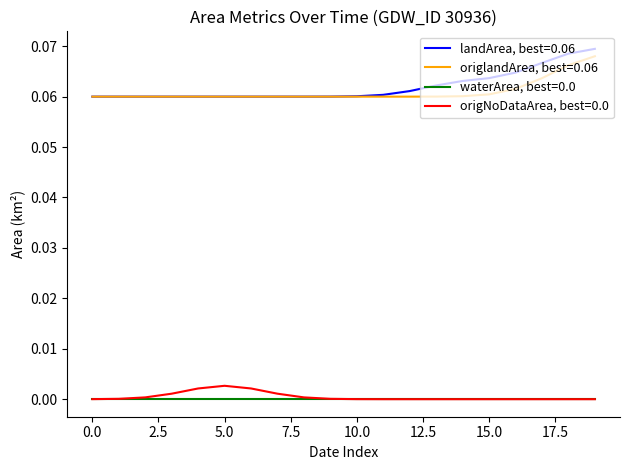

True or false: origNoDataArea, best=0.0 and landArea, best=0.06 intersect in this chart.

False